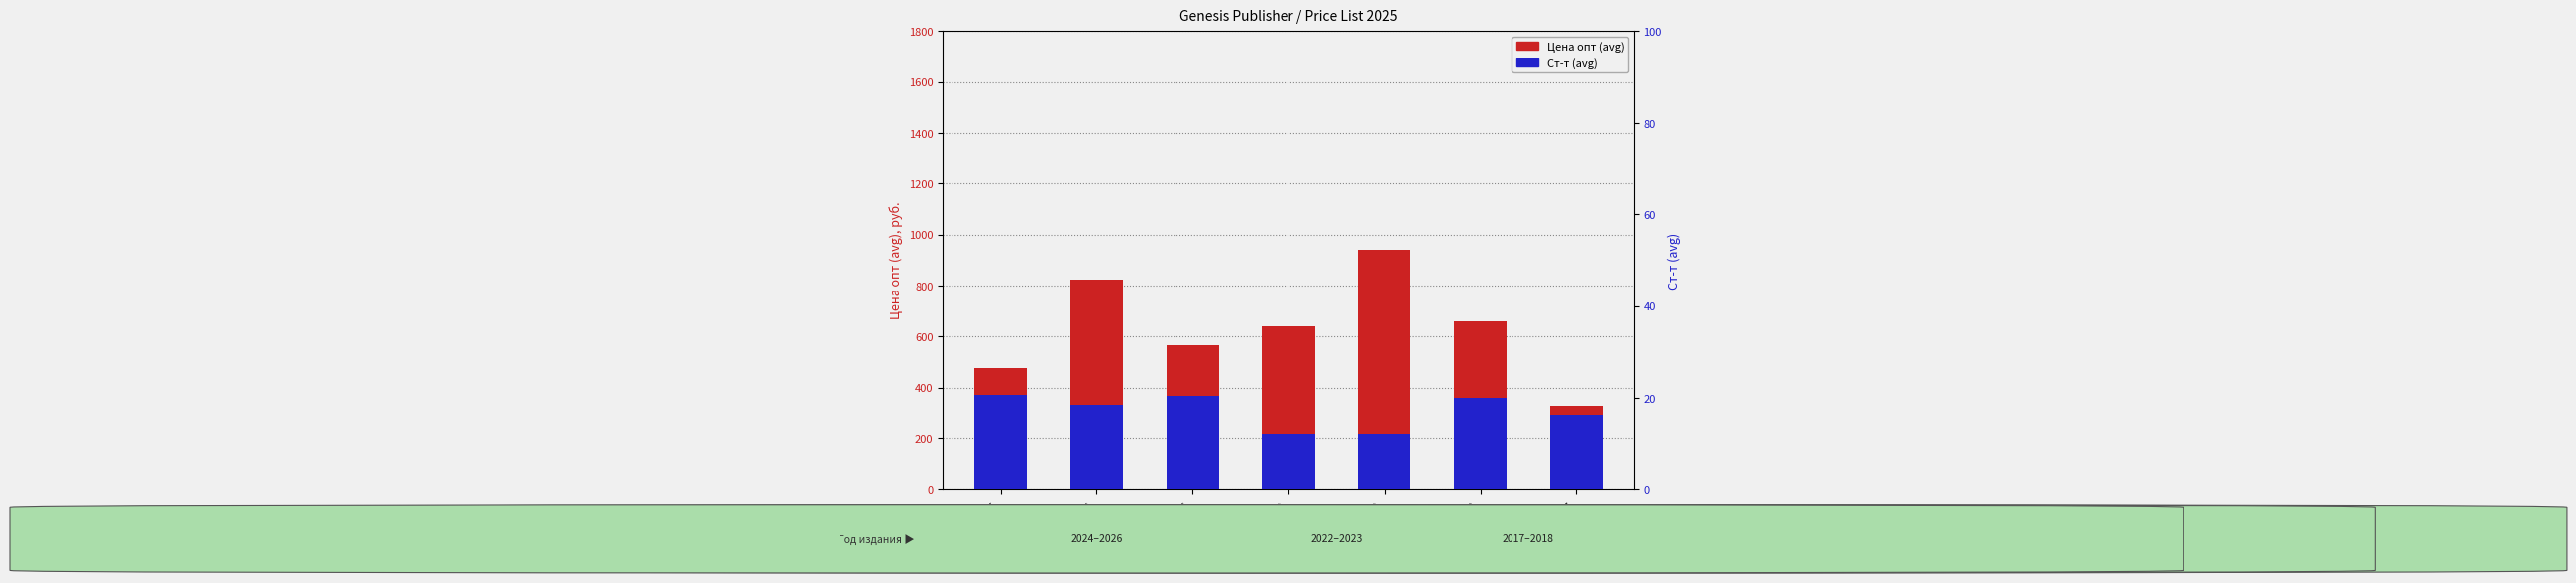

Is it true that Цена опт (avg) equals 320.3 at 2022?

False